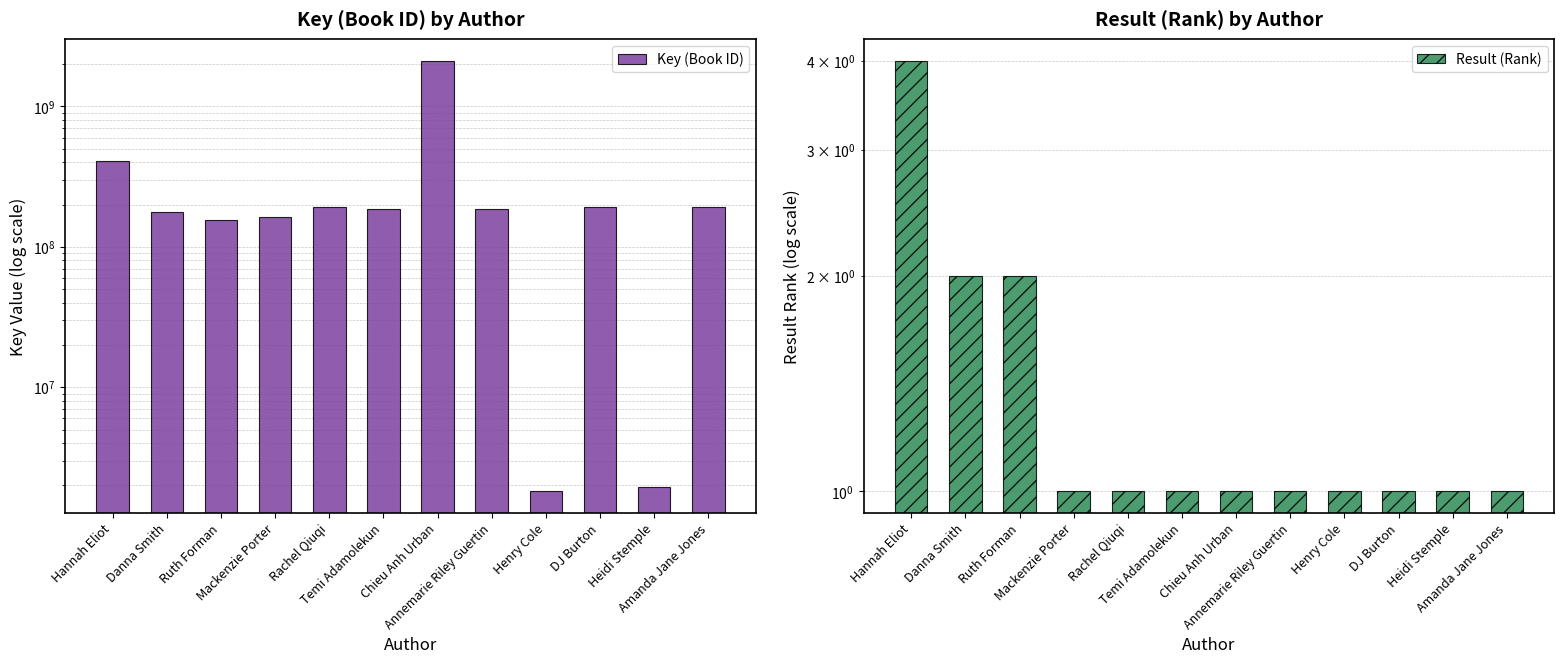

At which category does the chart reach its minimum across all series?

Mackenzie Porter